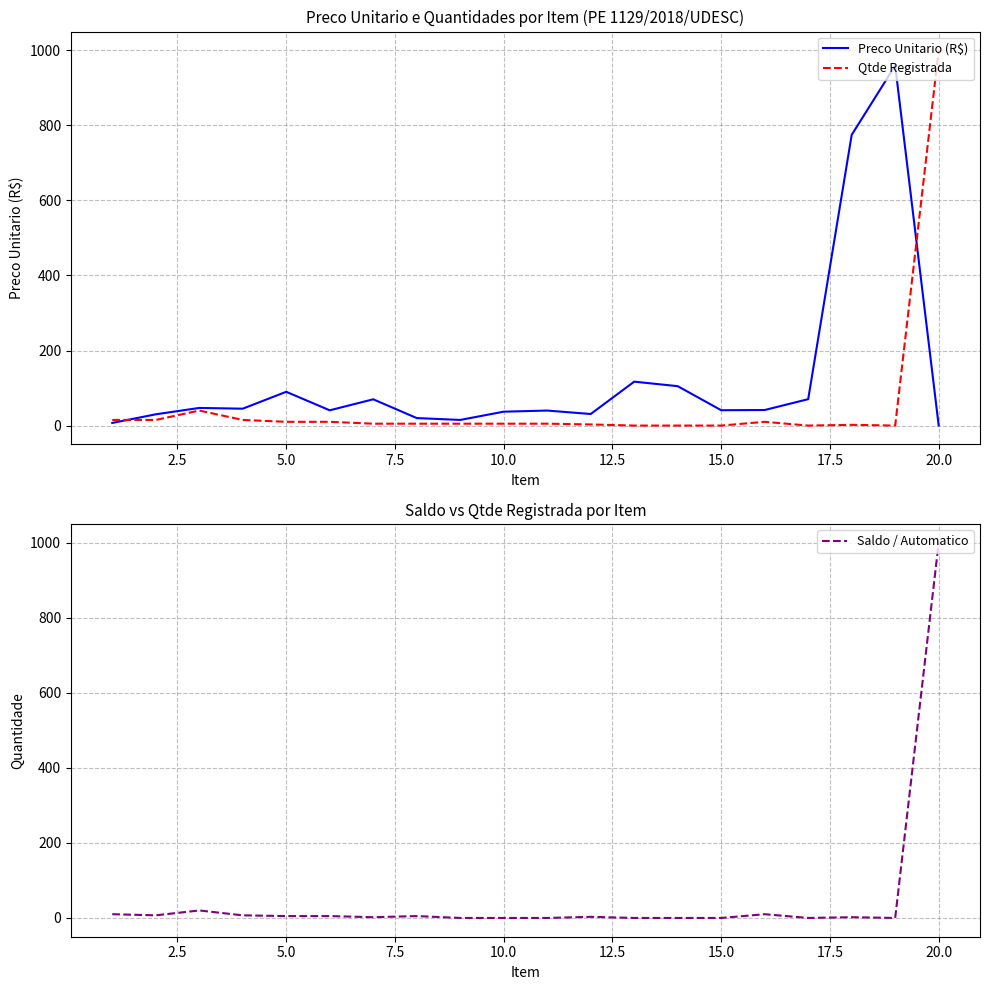

What is the maximum value for Qtde Registrada?

1000.0